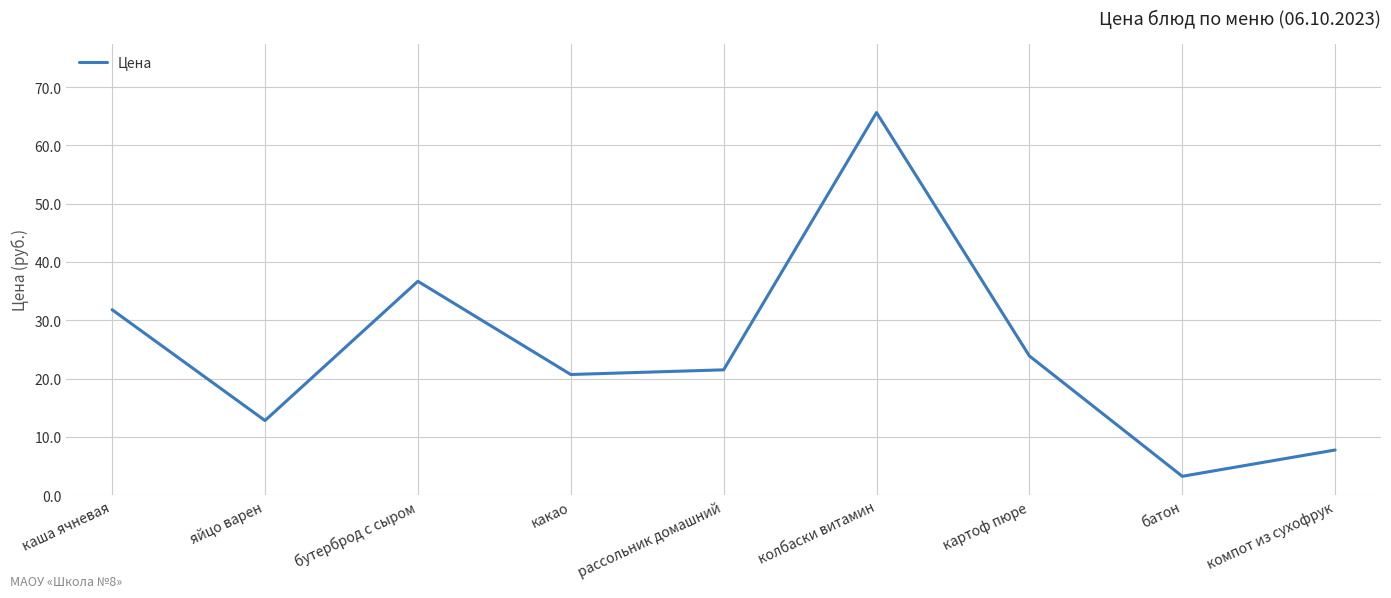

What is the sum of all values?

224.0